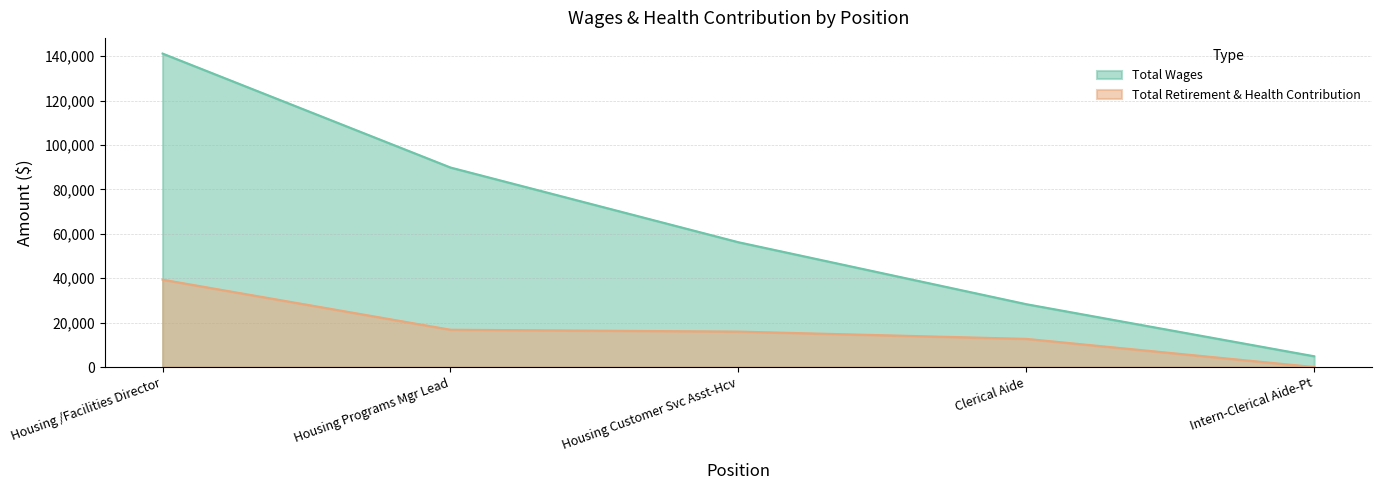

Reading left to right, transcribe all the data shown in this chart.

Total Wages: 141135	89832	56194	28293	4846
Total Retirement & Health Contribution: 39332	16800	15967	12685	0